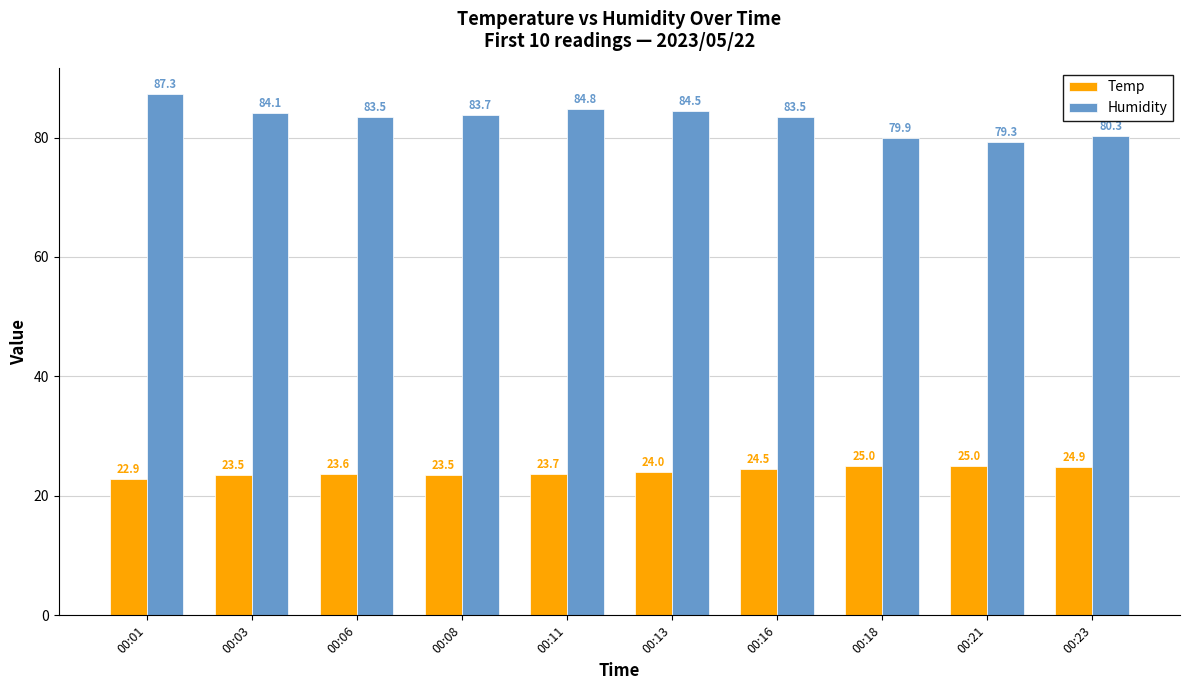

What is the smallest value displayed?

22.9